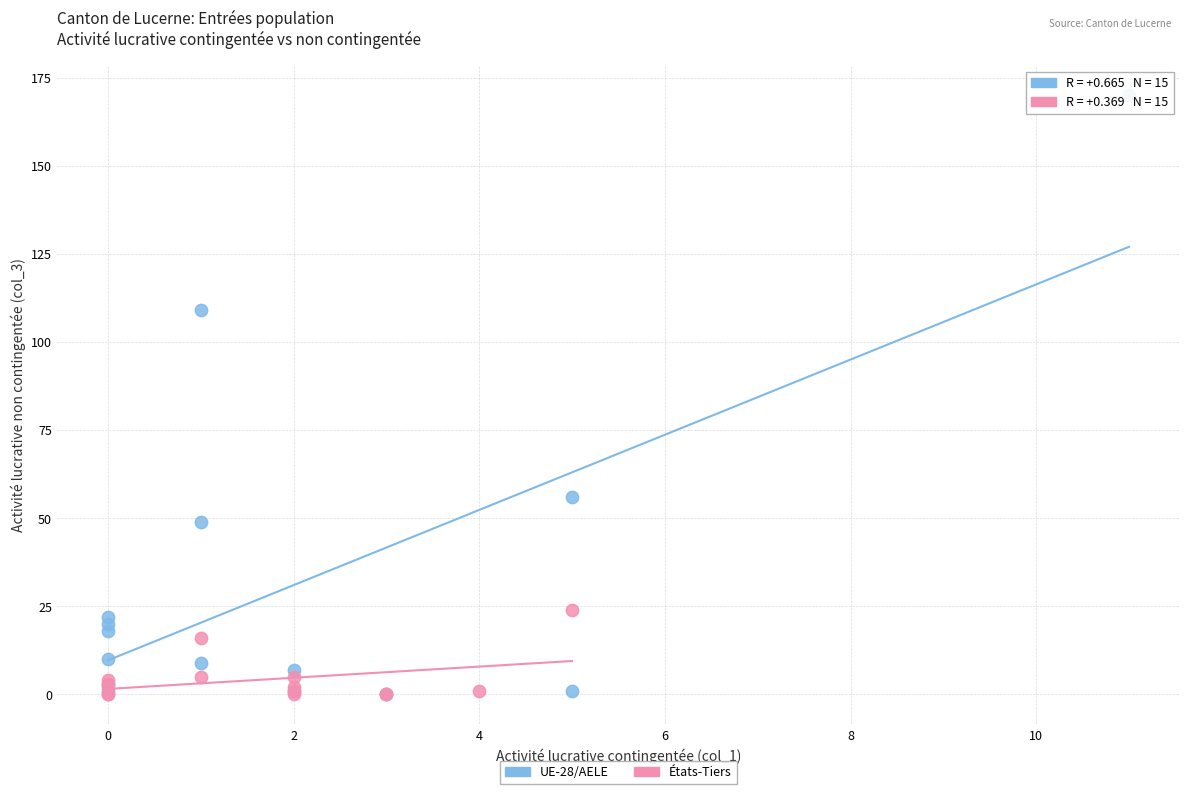

Which series has the widest spread of Y values?

UE-28/AELE